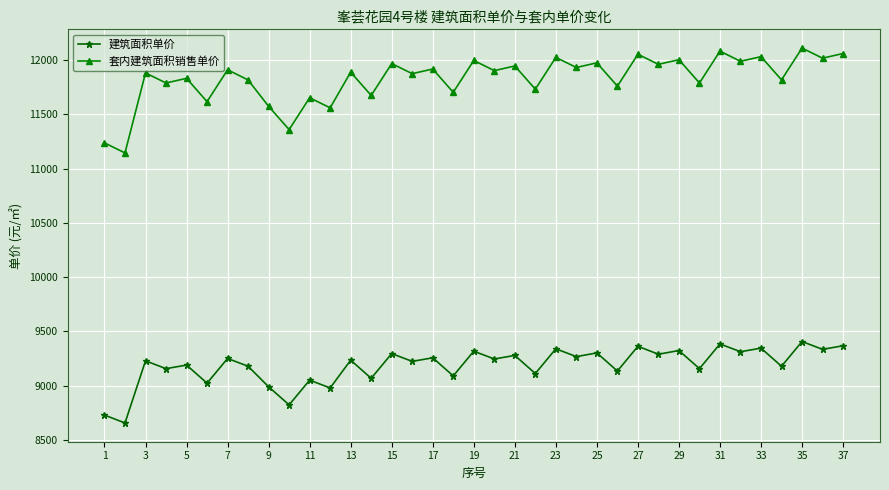

What is the difference between the second highest and second lowest values in the 建筑面积单价 series?

656